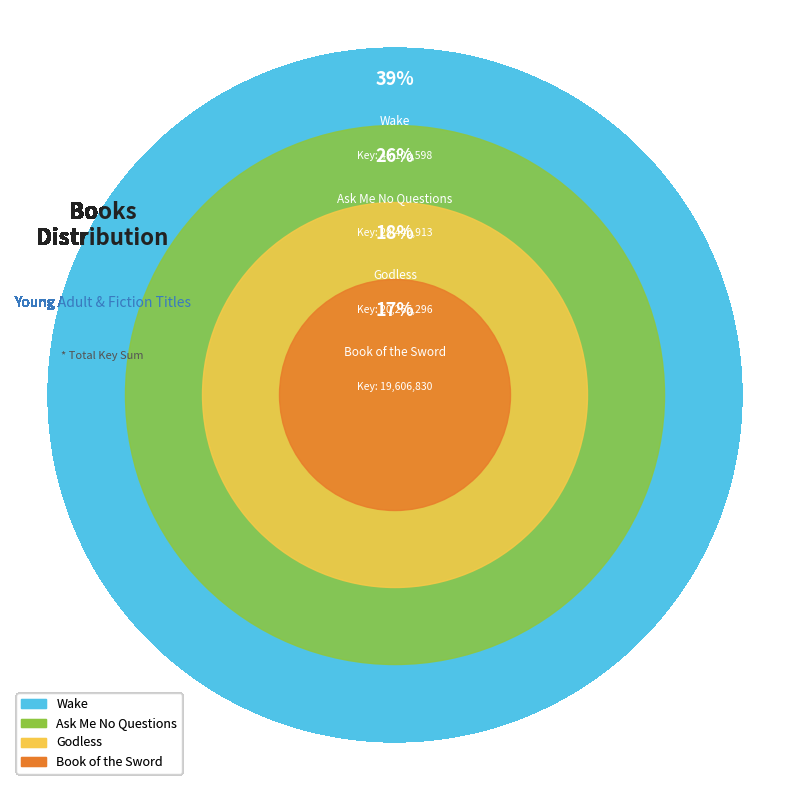

Does Wake represent more than half of the total?

No